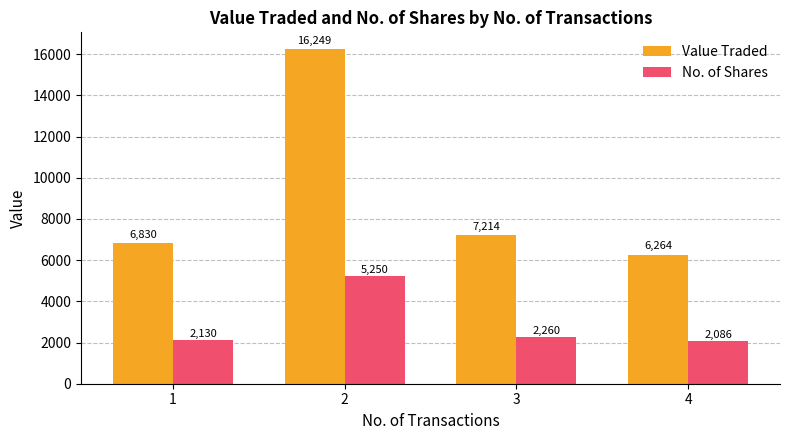

Count the number of data series in this chart.

2